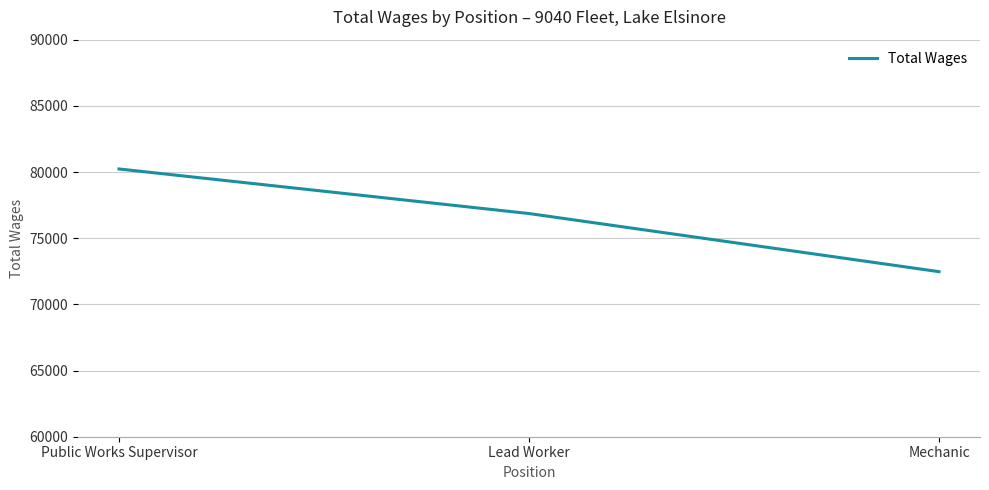

Which label corresponds to the smallest value in the chart?

Mechanic